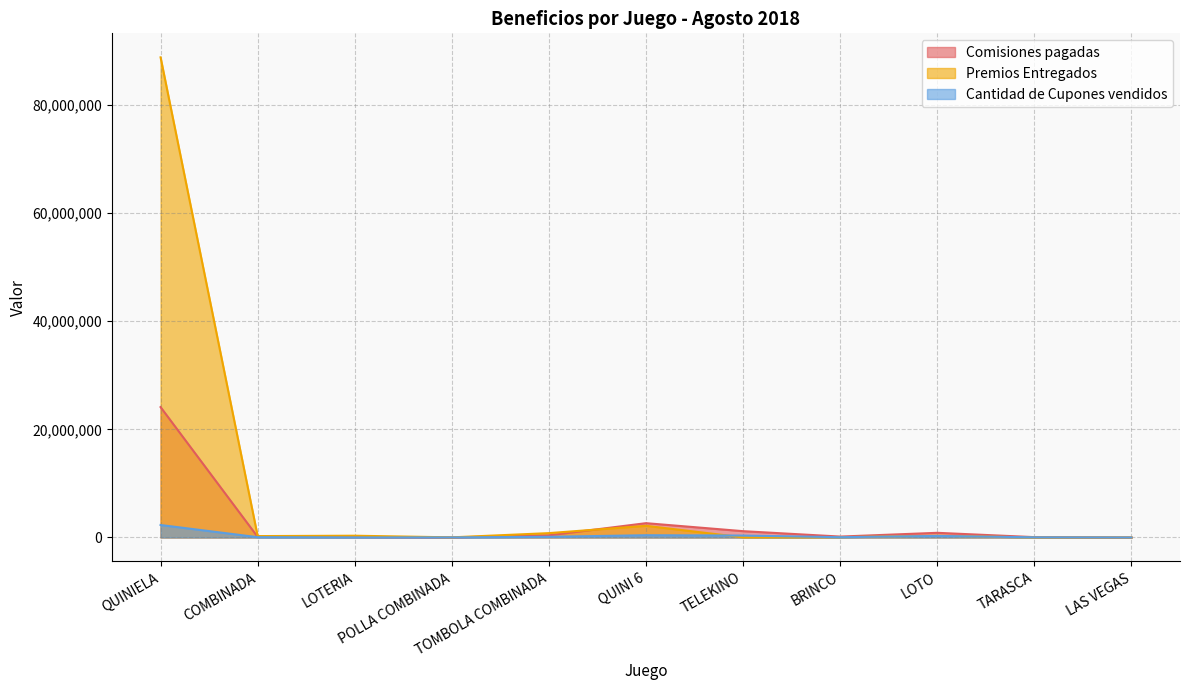

Which category has the highest value in the Comisiones pagadas series?

QUINIELA